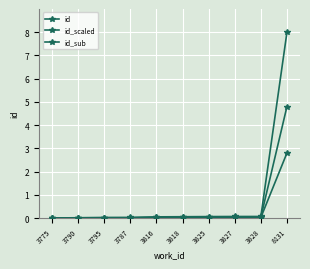

Which series has the largest total across all categories?

id